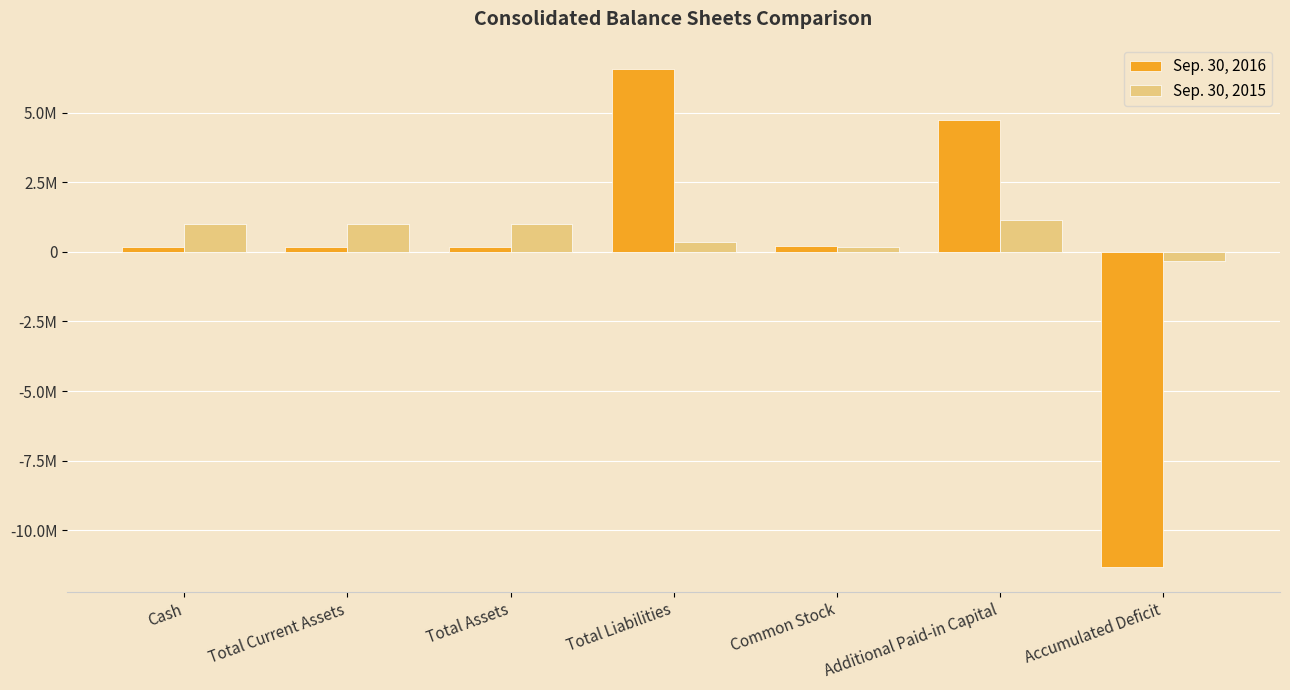

What are all the series names shown in the legend?

Sep. 30, 2016, Sep. 30, 2015